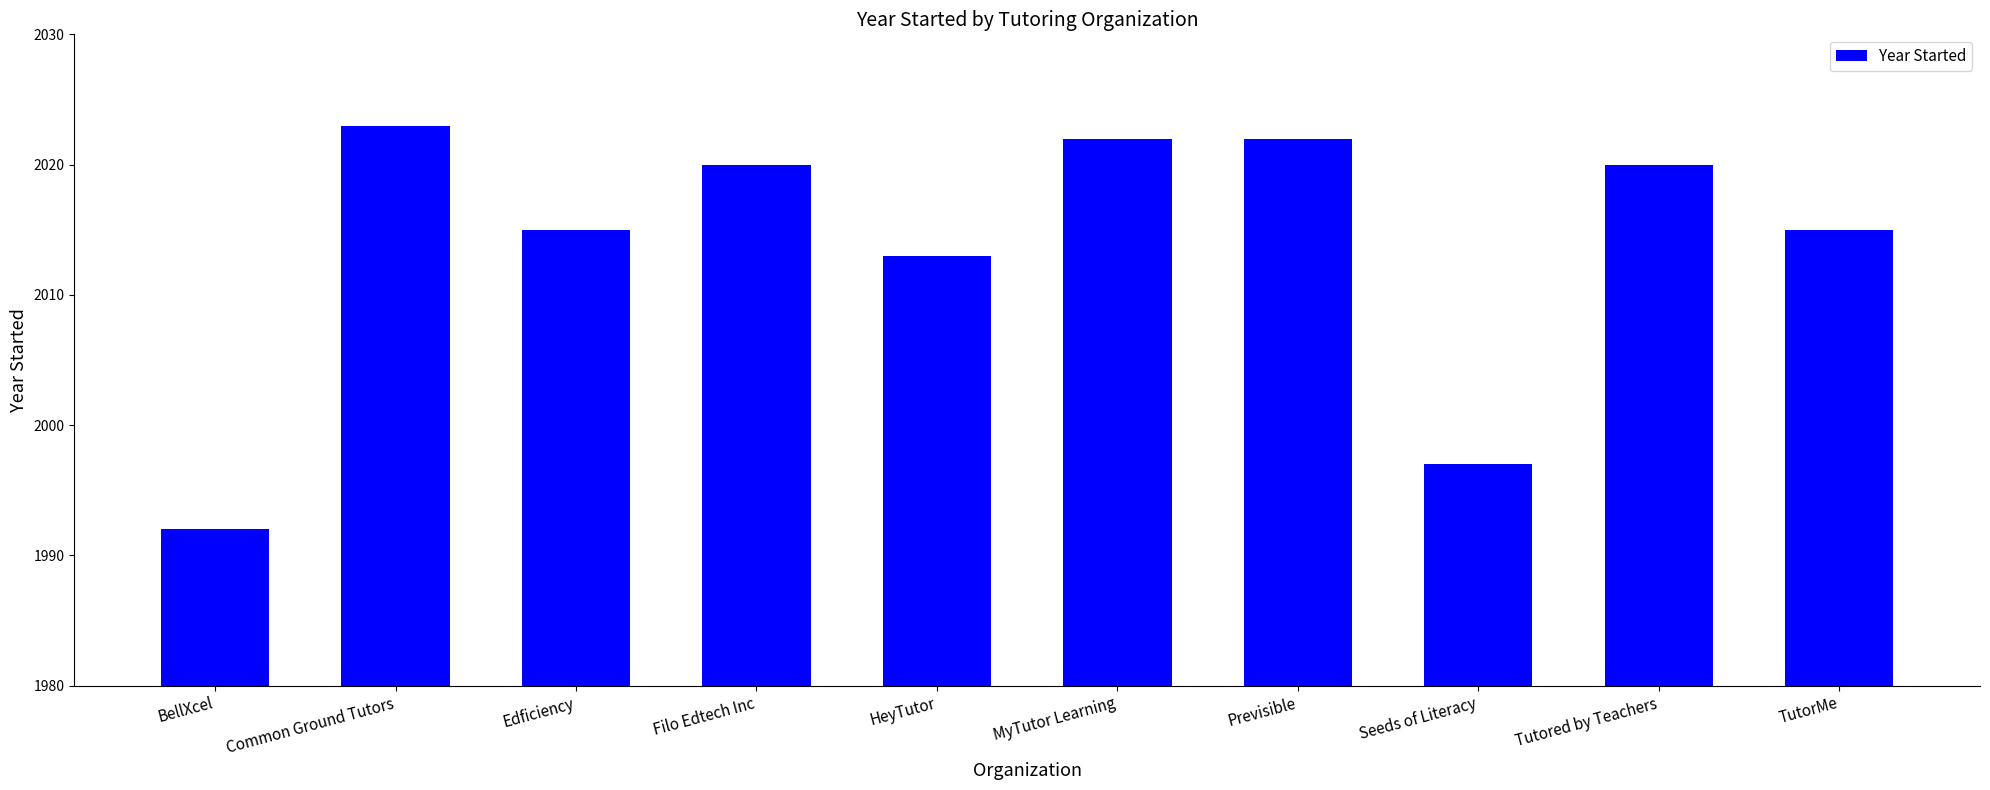

Reading right to left, list all the values displayed in this chart.

TutorMe=2015	Tutored by Teachers=2020	Seeds of Literacy=1997	Previsible=2022	MyTutor Learning=2022	HeyTutor=2013	Filo Edtech Inc=2020	Edficiency=2015	Common Ground Tutors=2023	BellXcel=1992